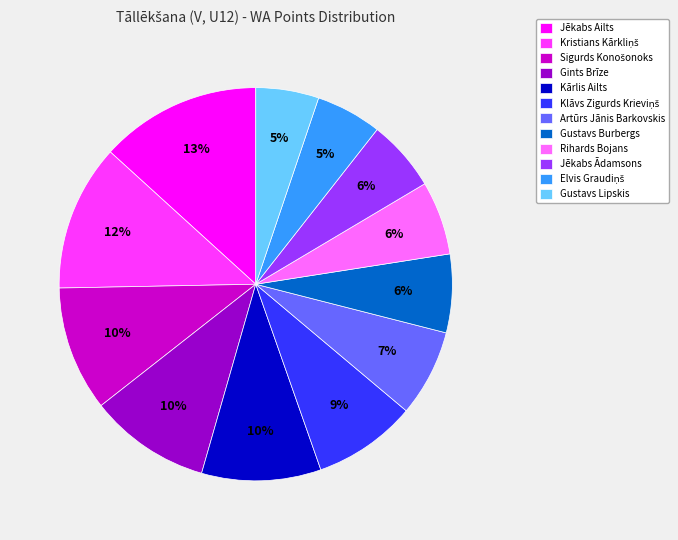

Which category has the biggest portion of the pie?

Jēkabs Ailts